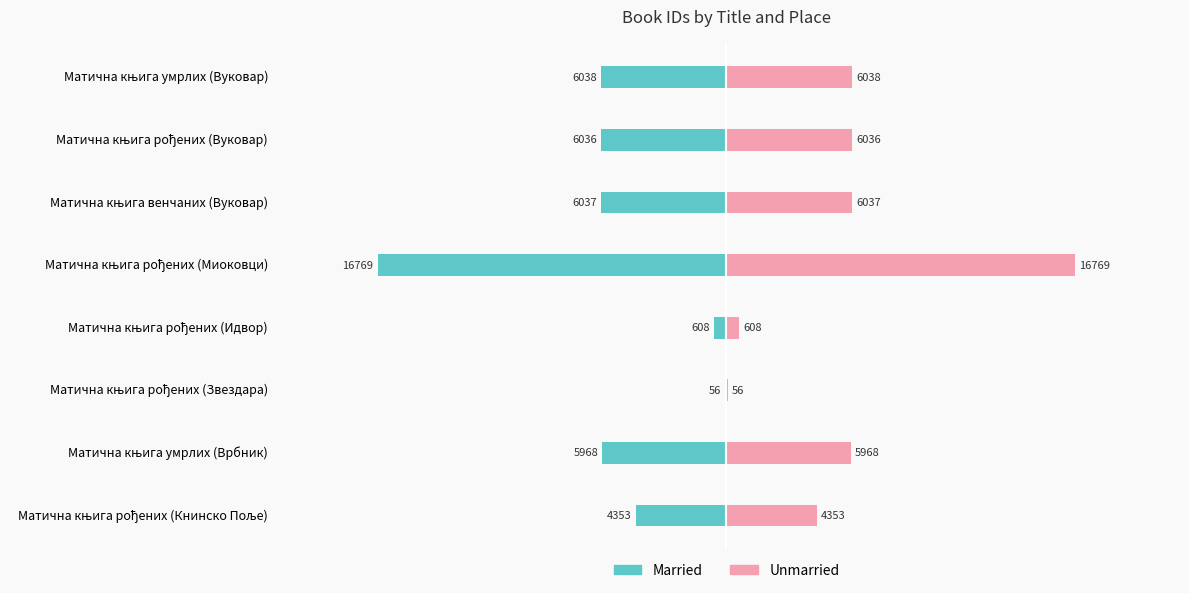

Reading left to right, list all the values displayed in this chart.

Married: -4353	-5968	-56	-608	-16769	-6037	-6036	-6038
Unmarried: 4353	5968	56	608	16769	6037	6036	6038